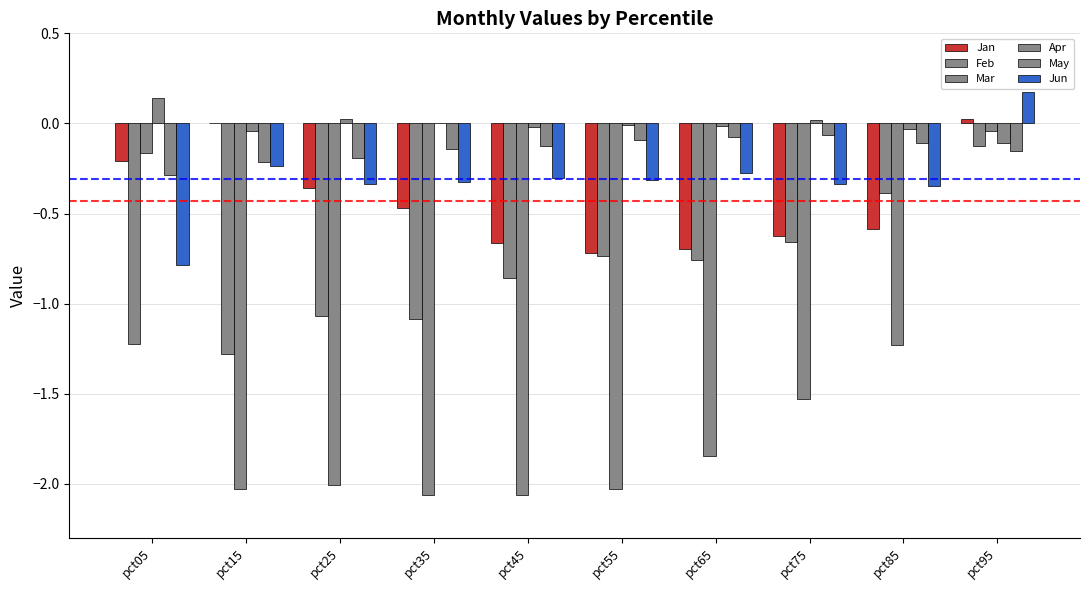

Is the value of Apr at pct05 greater than the value of Mar at pct75?

Yes